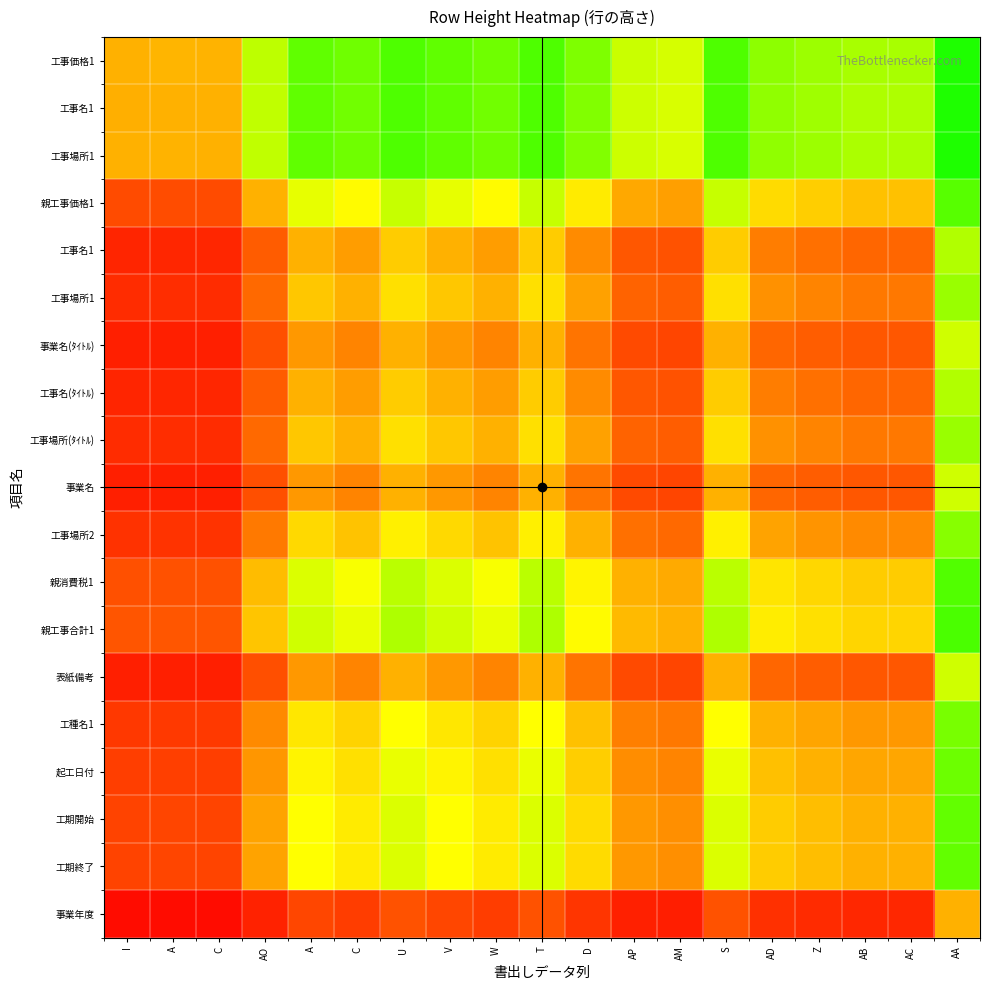

What is the maximum value shown in the chart?

1.0